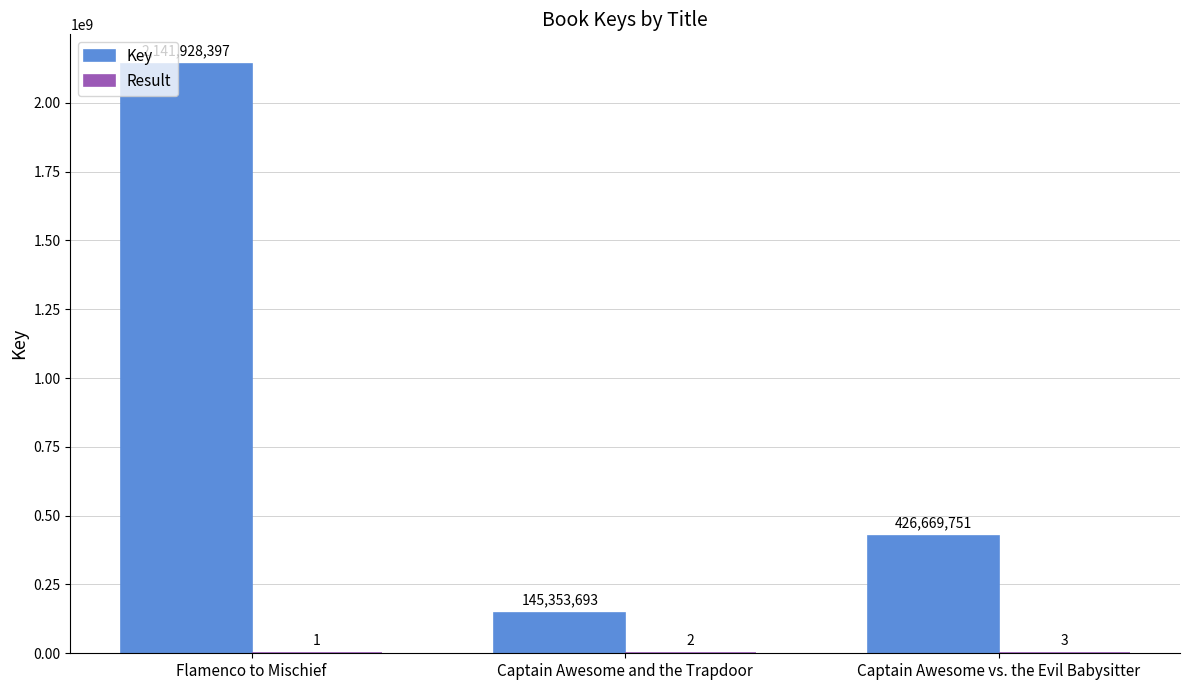

Which series has the largest range (max minus min)?

Key